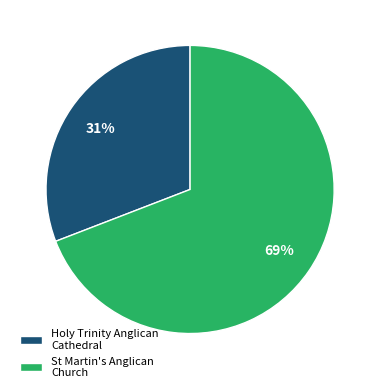

To the nearest percent, what is the average slice percentage?

50%